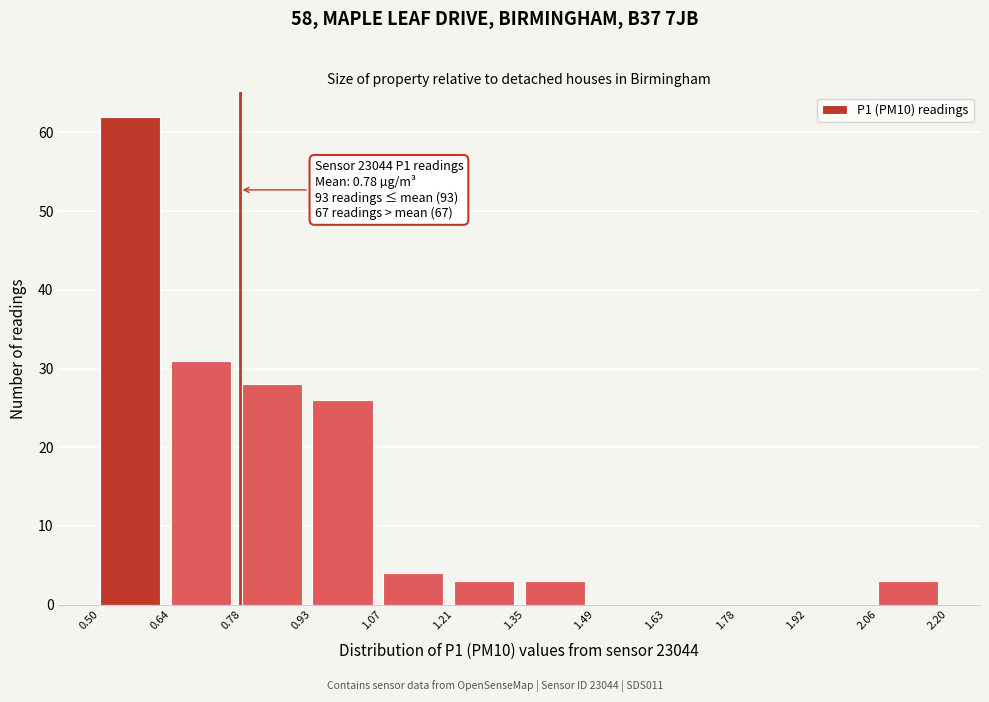

Which range on the x-axis has the tallest bar?

0.50 to 0.64